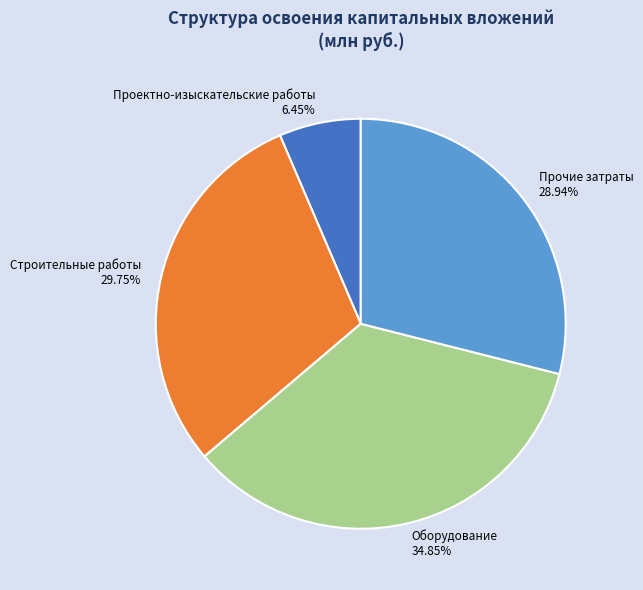

What percentage do Строительные работы and Оборудование together represent?

64.6%